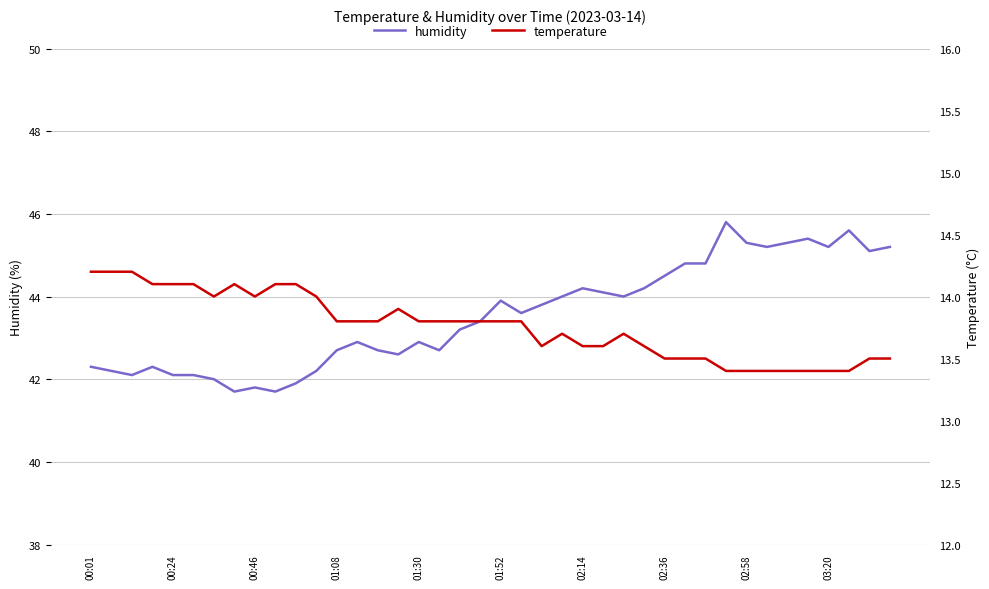

What is the minimum value for humidity?

41.7